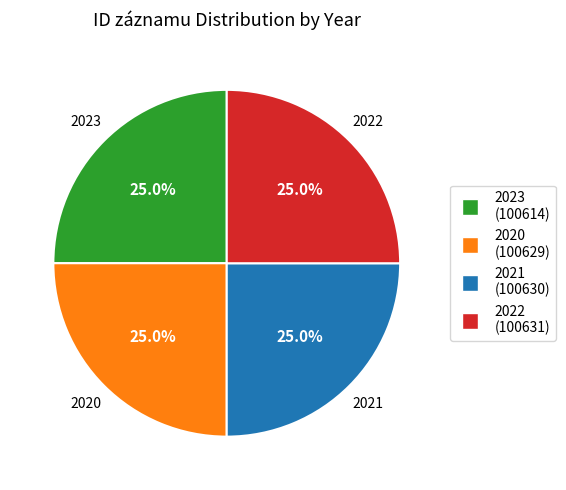

To the nearest percent, what portion does 2023 represent?

25%